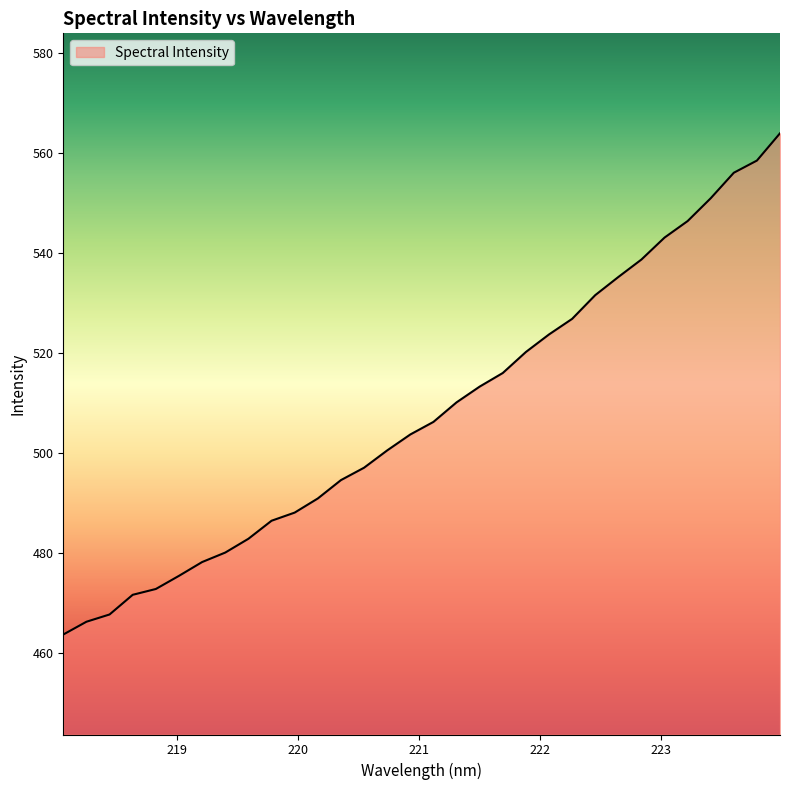

What is the minimum value shown in the chart?

463.6